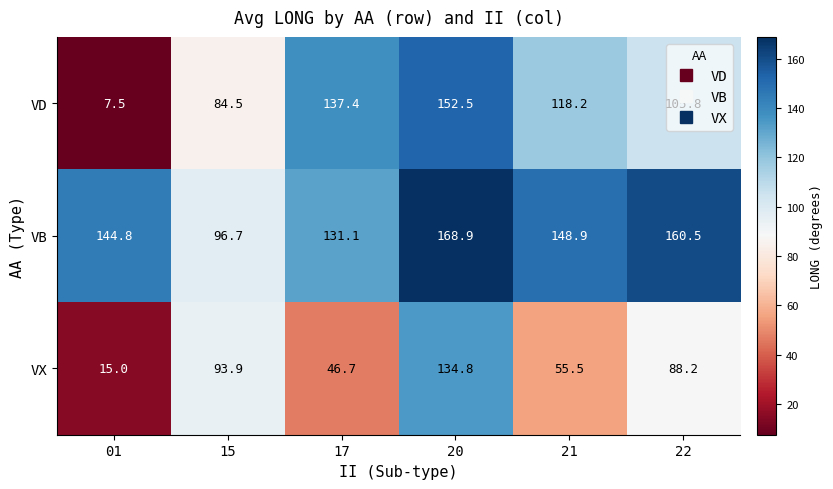

The VX series shows 15.0 at 01. True or false?

True